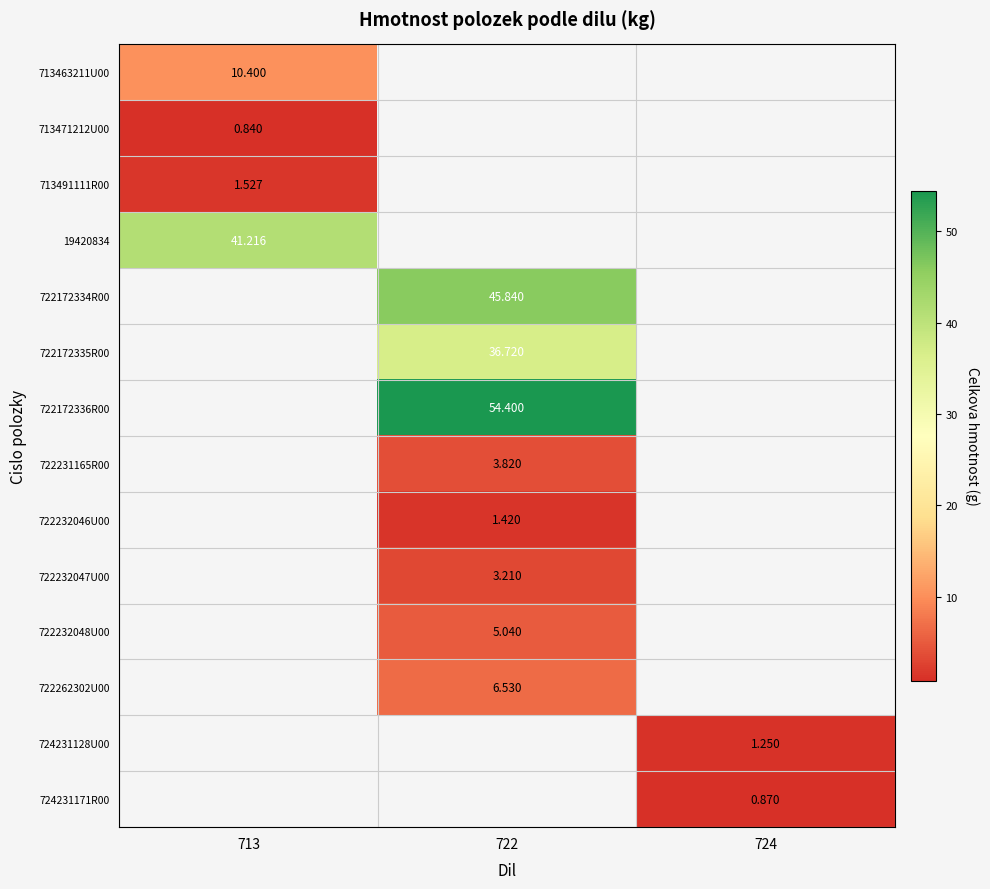

How many categories are shown in the chart?

3